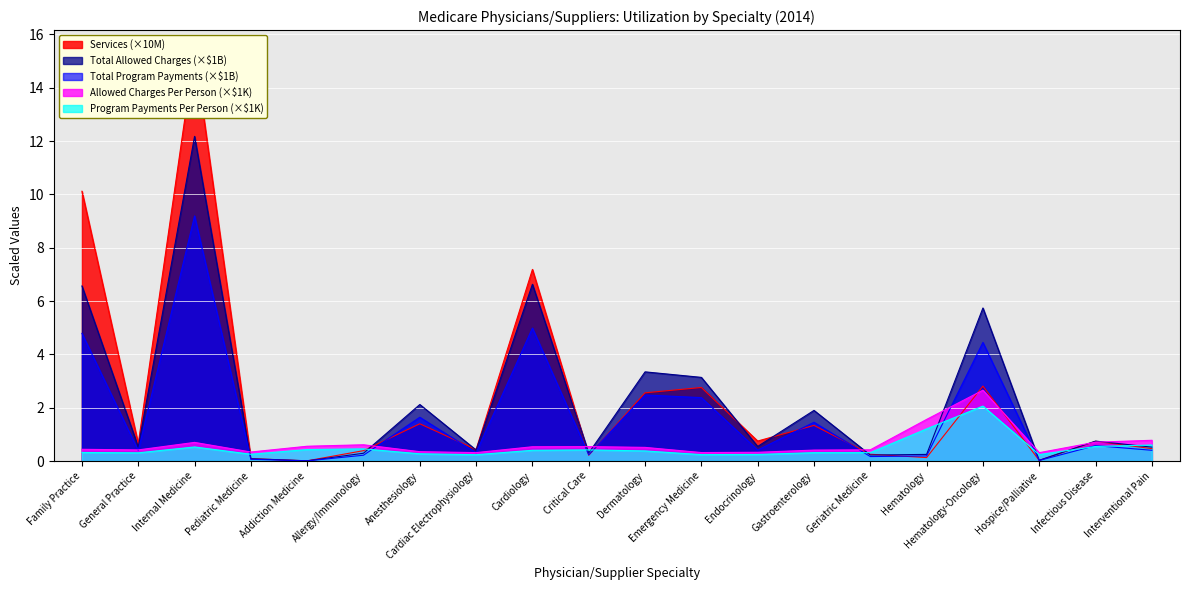

At which label does Services reach its minimum?

Addiction Medicine